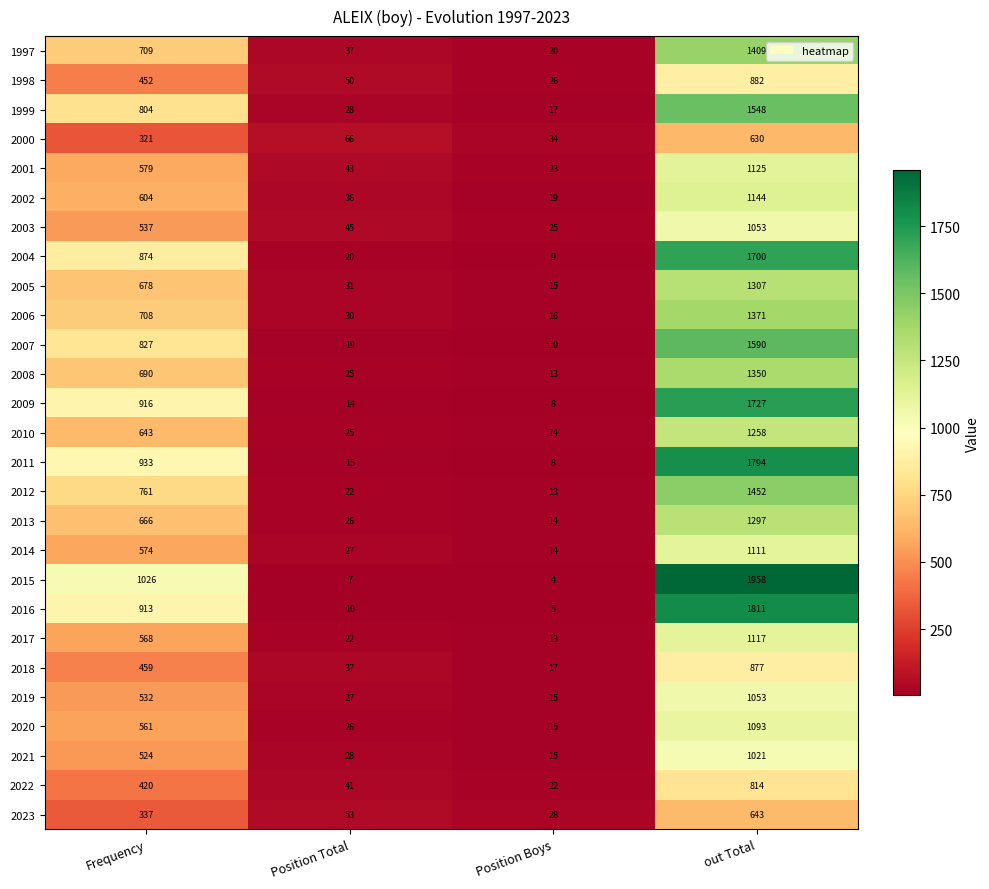

What is the total value across all series at out Total?

34135